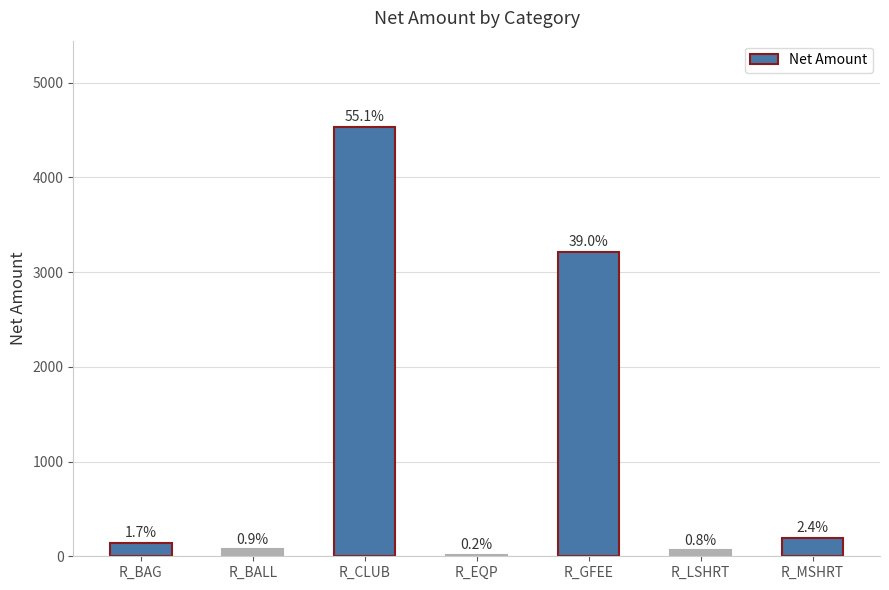

Are the bars horizontal?

No